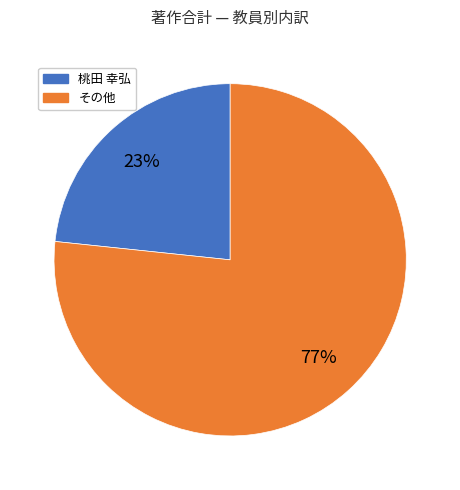

To the nearest percent, what is the average slice percentage?

50%